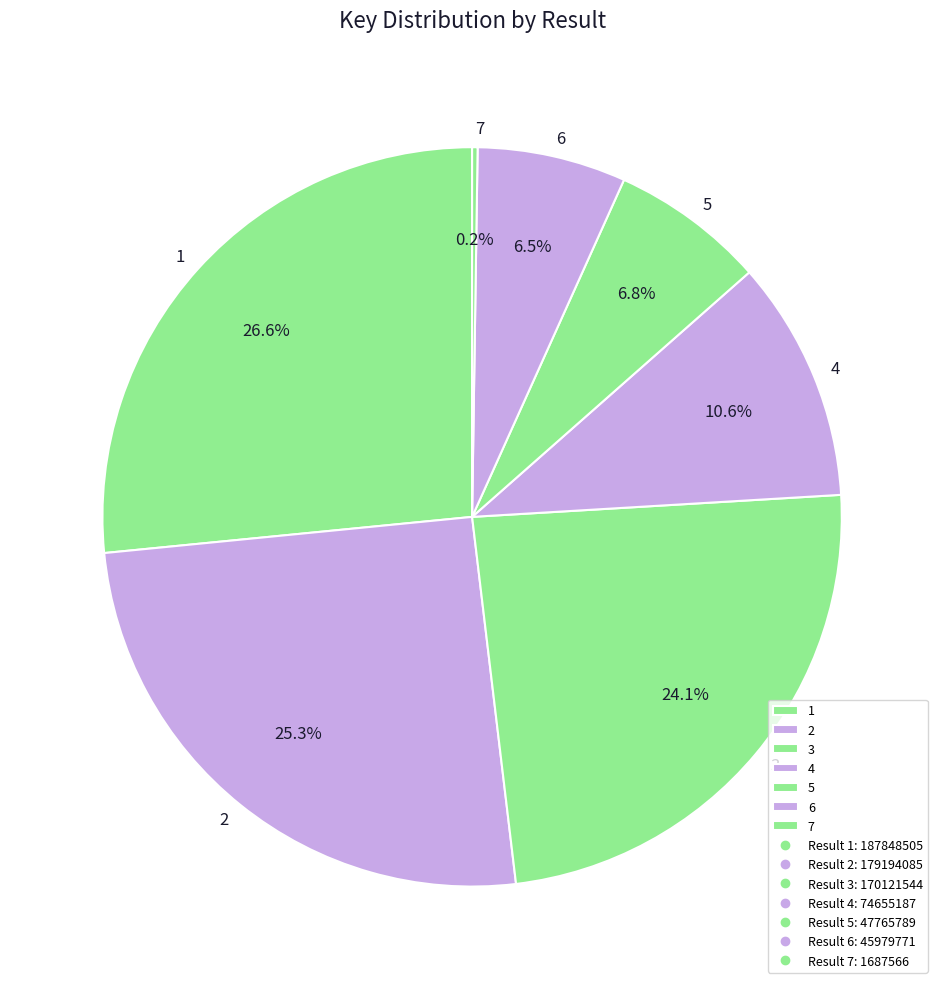

Is the sum of 6 and 1 greater than half?

No